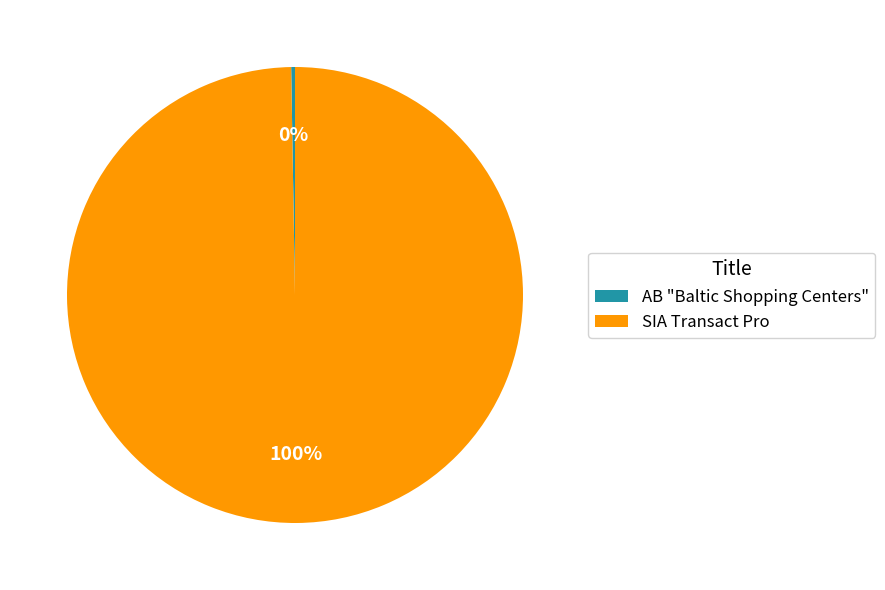

Does SIA Transact Pro represent more than half of the total?

Yes